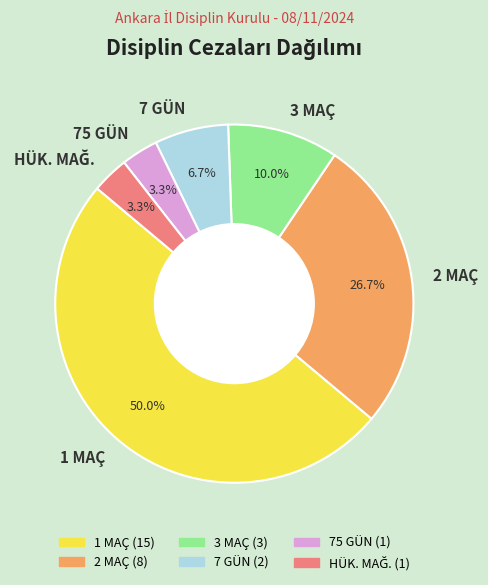

Which category has the biggest portion of the pie?

1 MAÇ